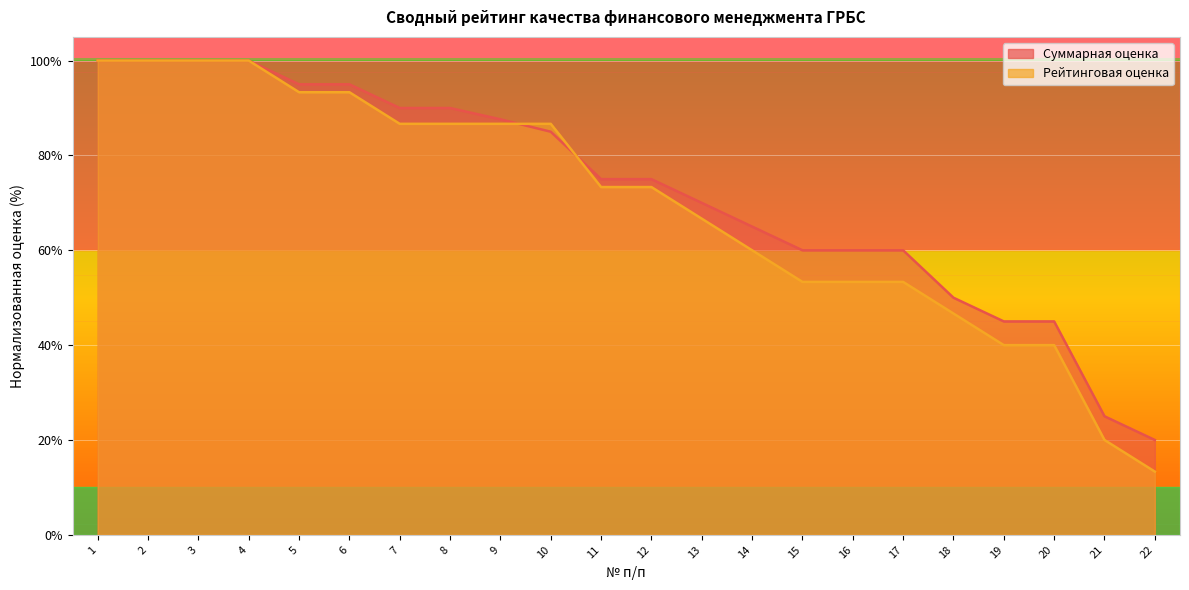

The Рейтинговая оценка series shows 15.4 at 20. True or false?

False